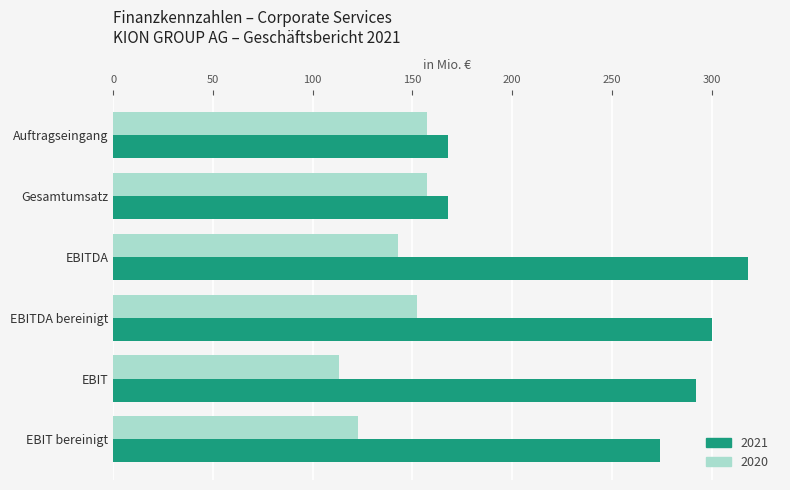

Is the value of 2021 at Auftragseingang greater than the value of 2020 at Auftragseingang?

Yes